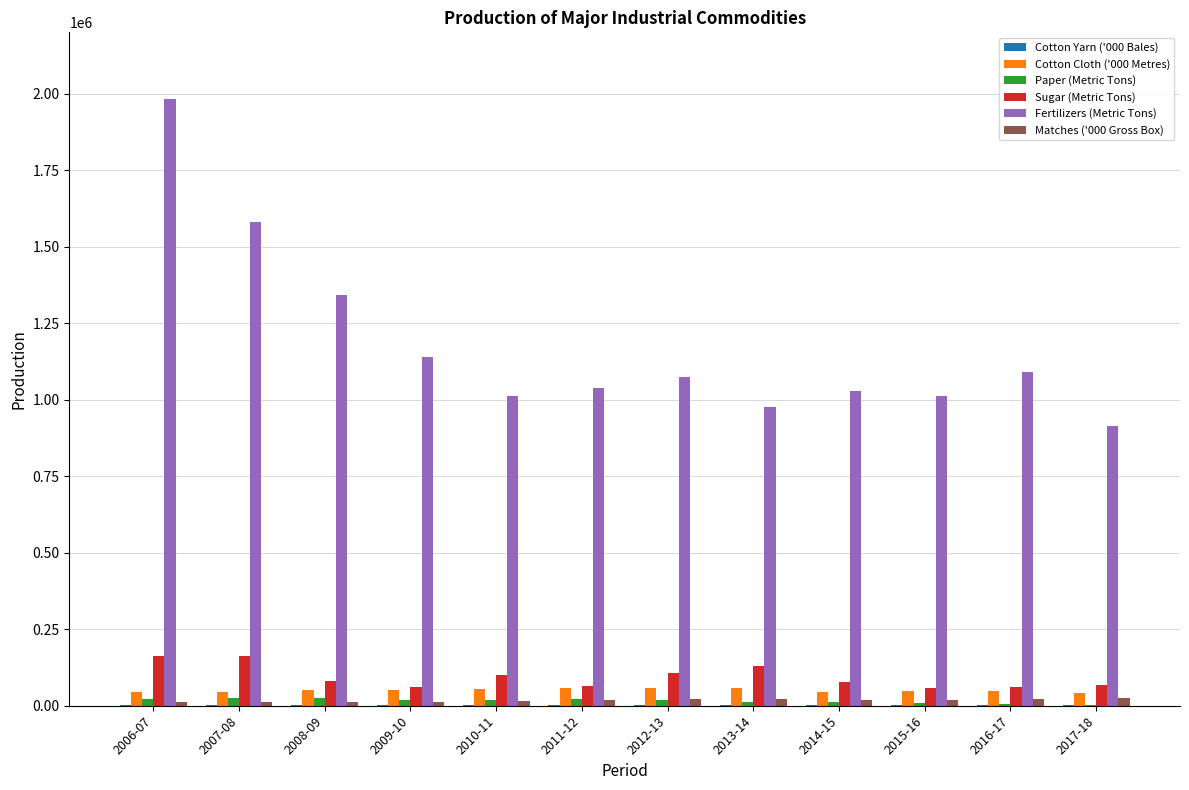

The value of Fertilizers (Metric Tons) at 2011-12 is 1036947.0. True or false?

True